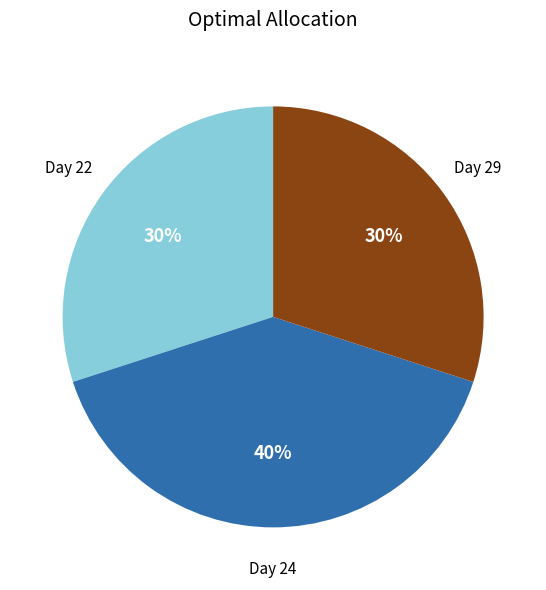

Is there a majority slice in this chart?

No